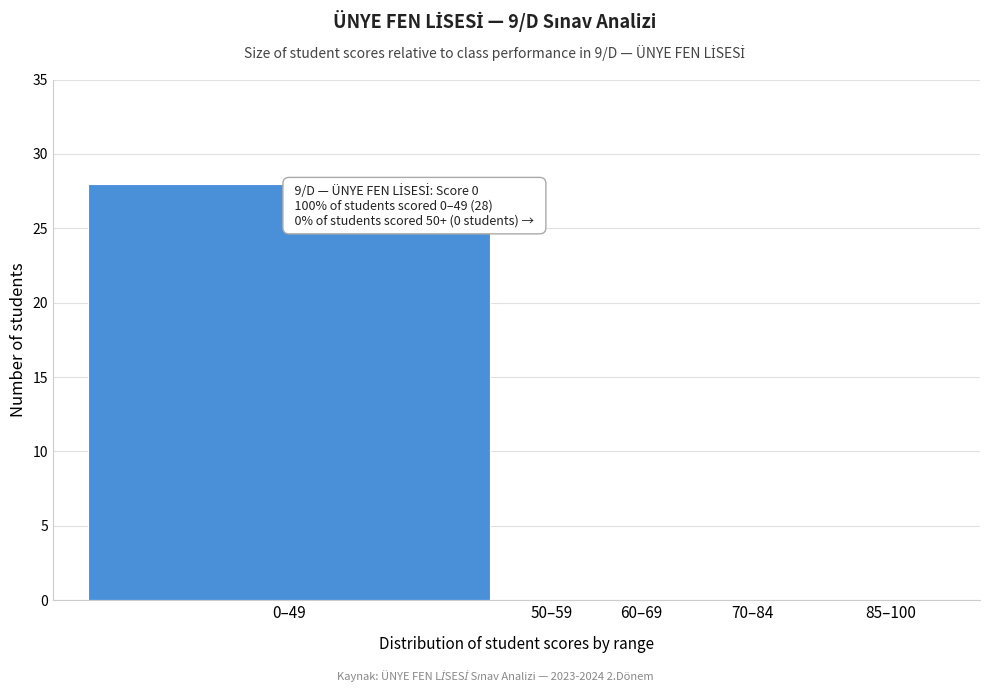

Reading left to right, what are all the values shown in this chart?

0–49=28	50–59=0	60–69=0	70–84=0	85–100=0